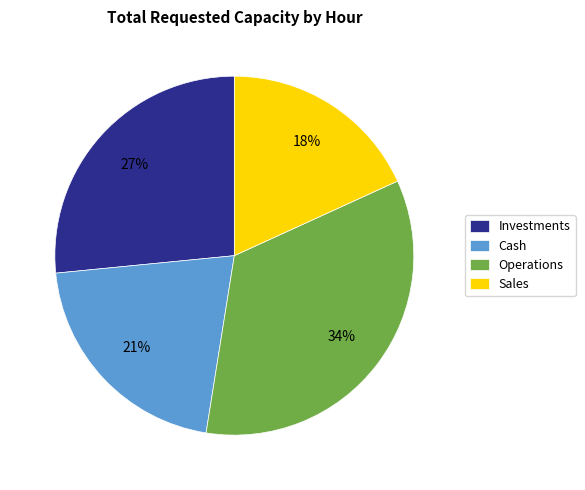

What is the largest slice in the pie chart?

Operations